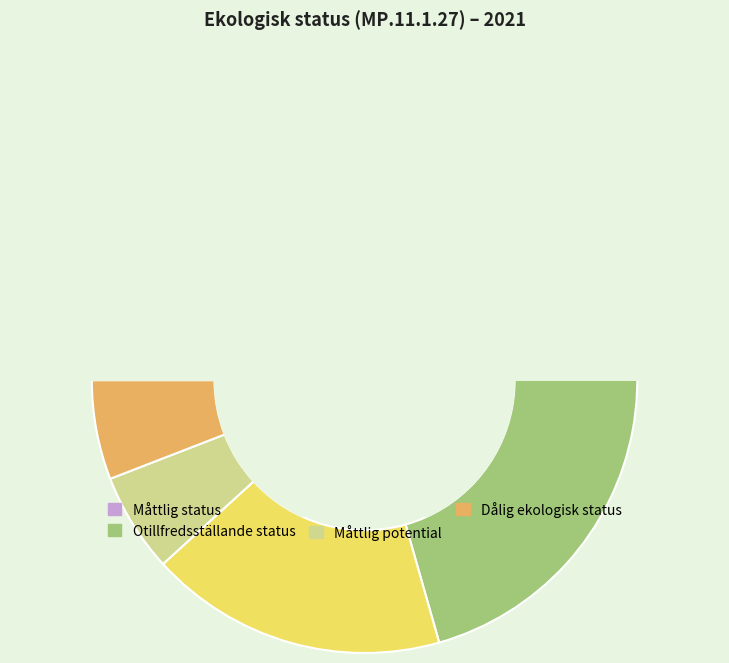

To the nearest percent, what portion does Måttlig potential represent?

6%